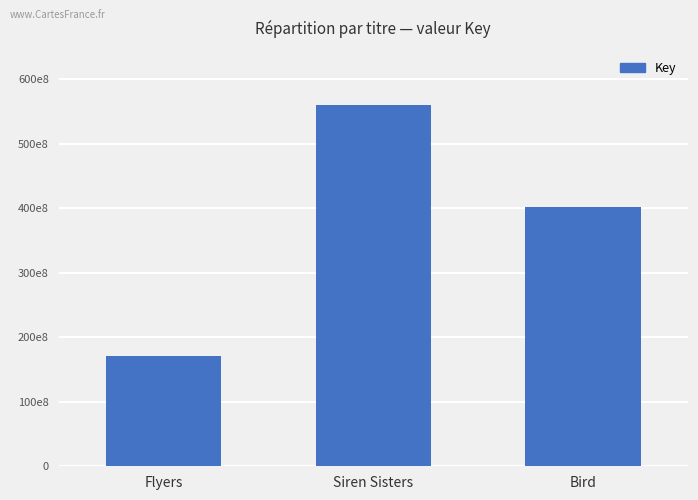

What is the sum of all values?

1132348274